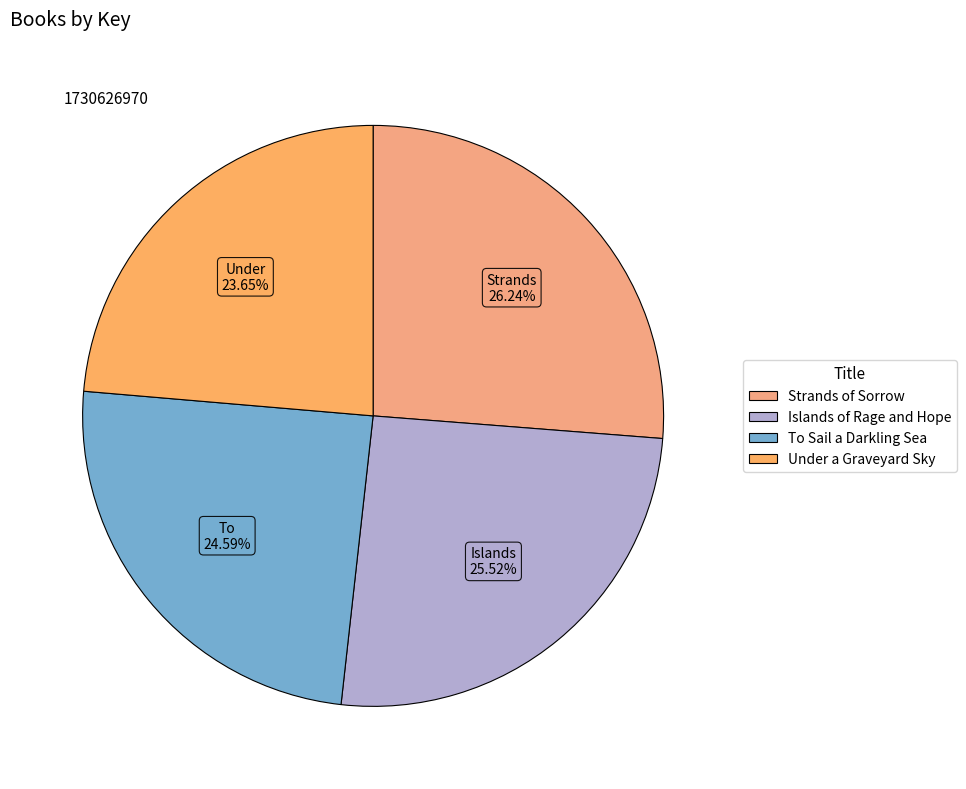

Count the number of slices in the pie.

4